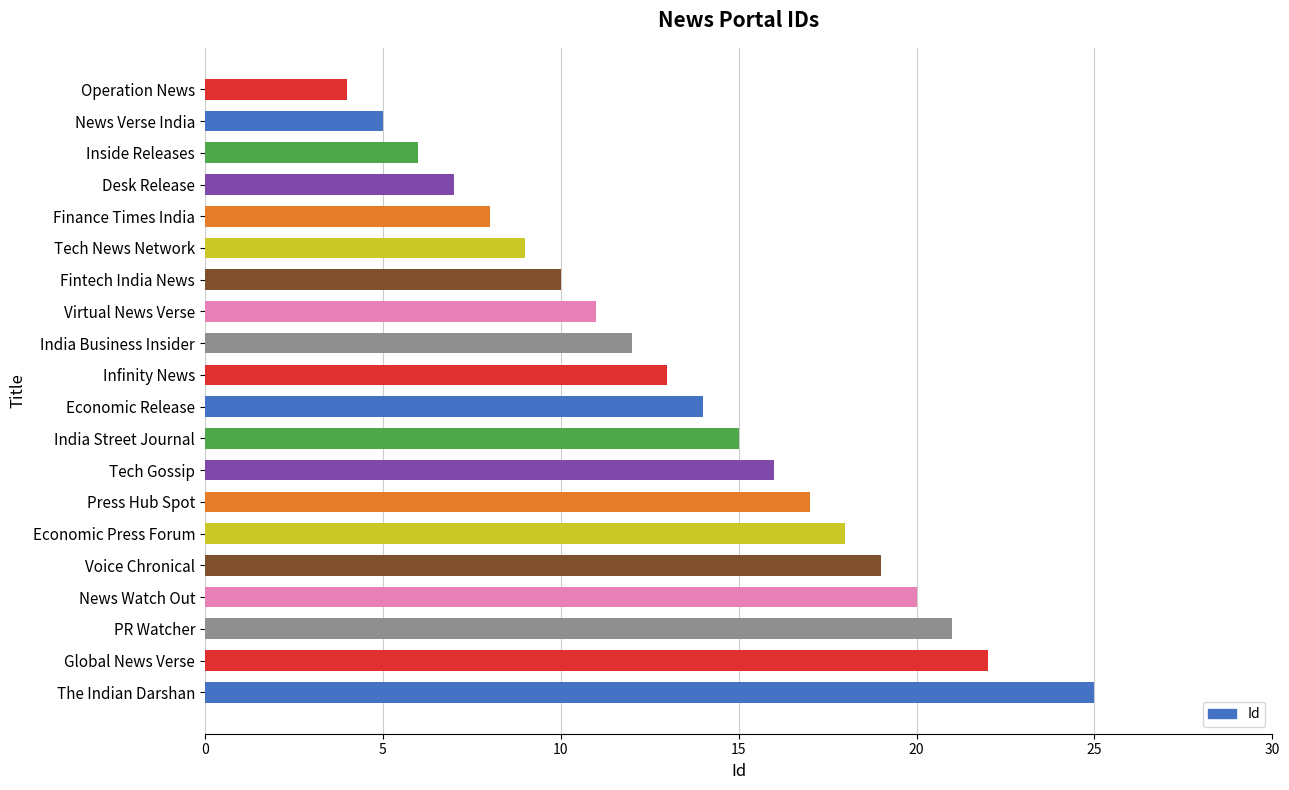

List the labels in order of value, smallest first.

Operation News, News Verse India, Inside Releases, Desk Release, Finance Times India, Tech News Network, Fintech India News, Virtual News Verse, India Business Insider, Infinity News, Economic Release, India Street Journal, Tech Gossip, Press Hub Spot, Economic Press Forum, Voice Chronical, News Watch Out, PR Watcher, Global News Verse, The Indian Darshan